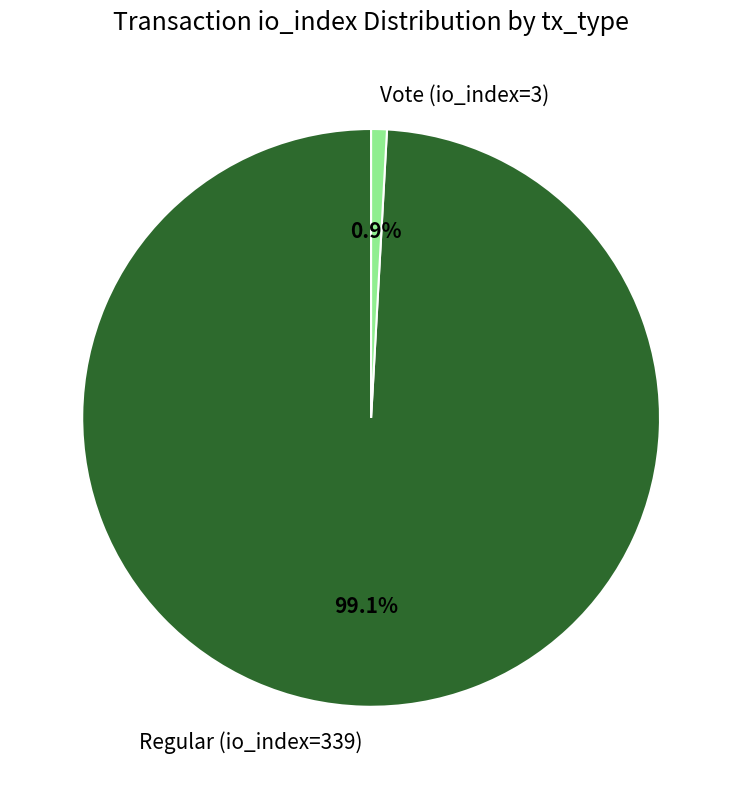

Which slice is the smallest?

Vote (io_index=3)